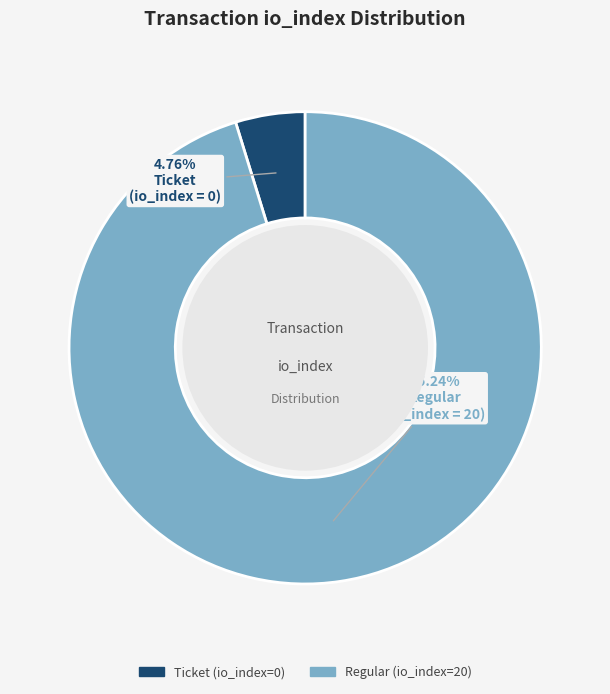

Combined, do Ticket (io_index=0) and Regular (io_index=20) account for over 50%?

Yes